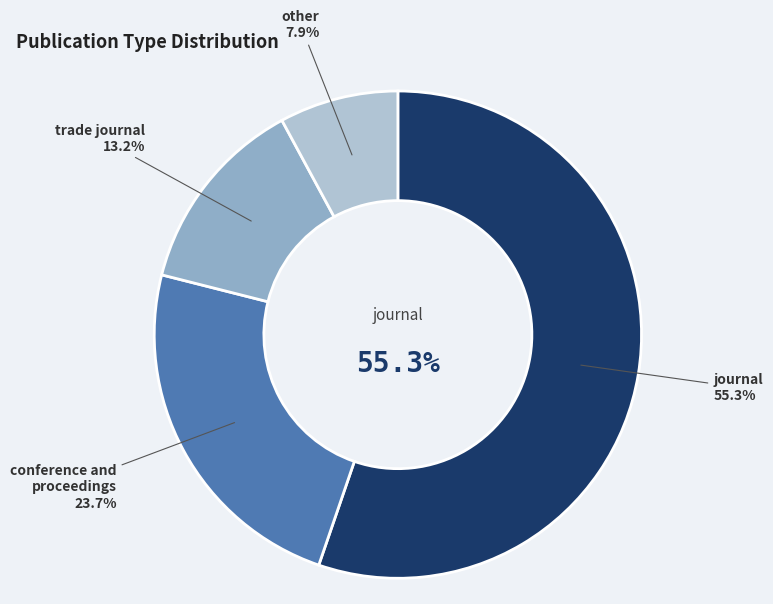

Does journal represent more than half of the total?

Yes